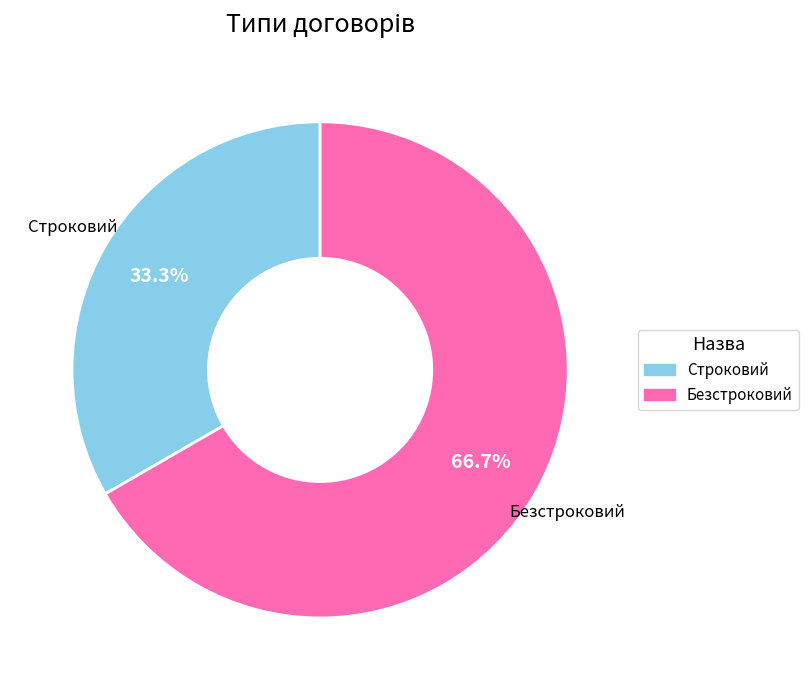

How much of the chart is everything except Строковий?

66.7%